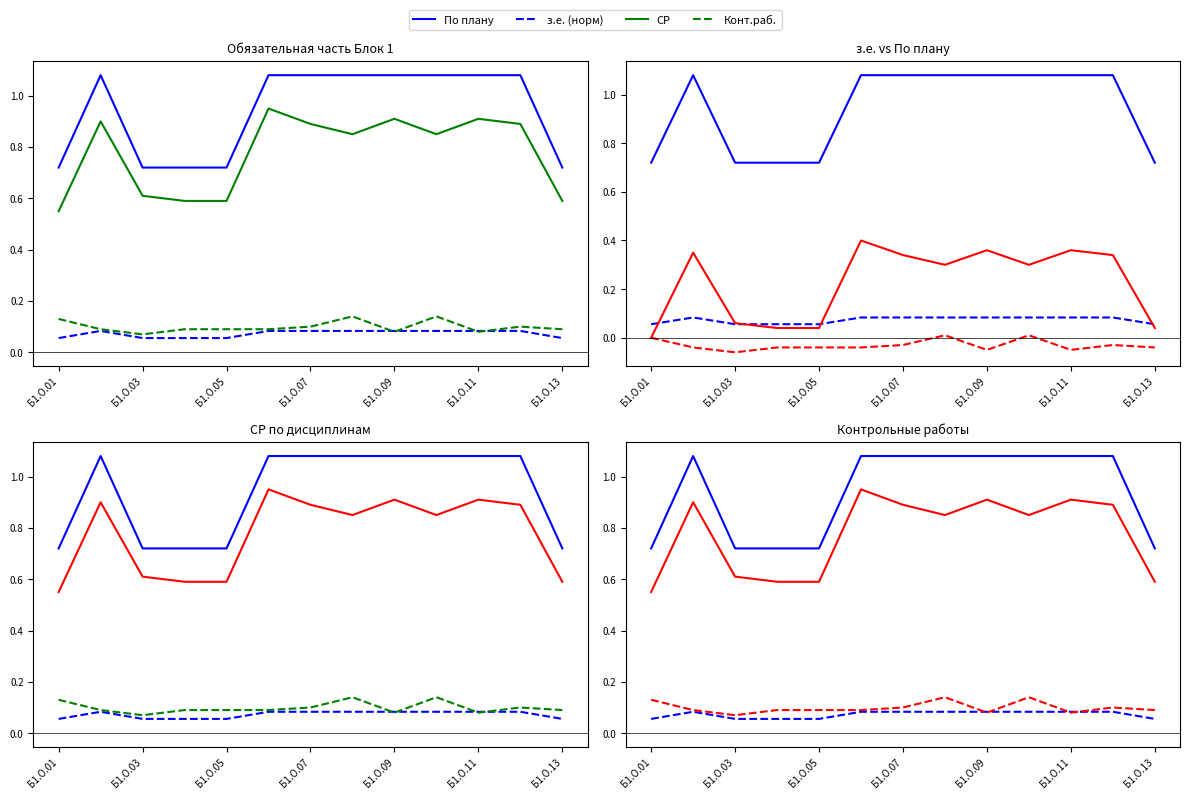

What is the difference between the maximum and minimum values in the СР series?

0.4